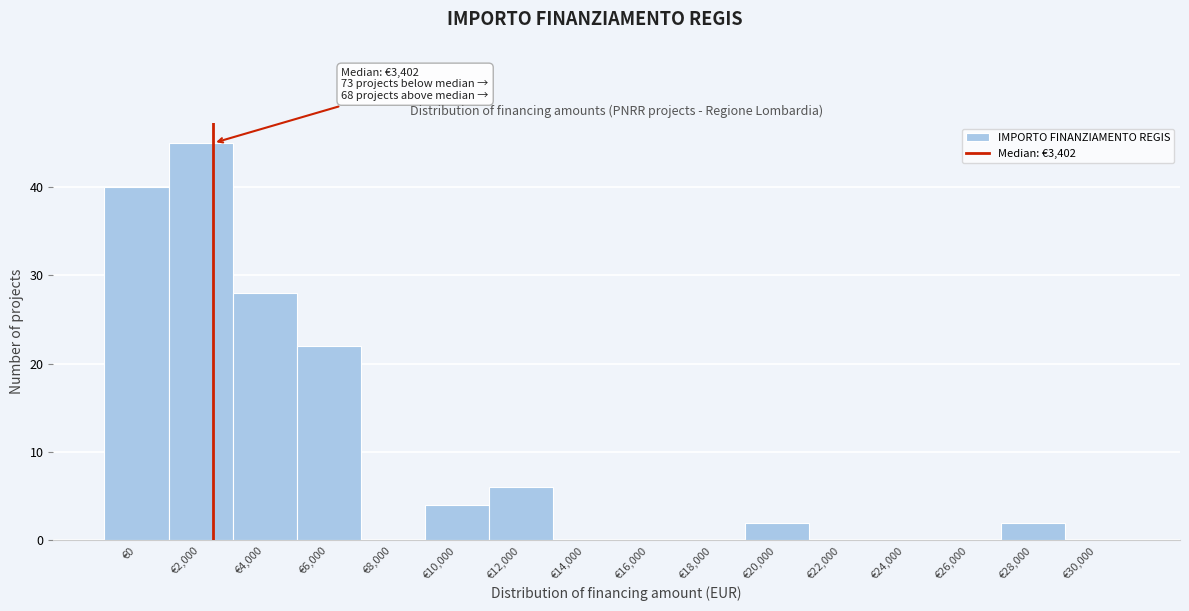

Reading left to right, what are all the values shown in this chart?

€0=40	€2,000=45	€4,000=28	€6,000=22	€8,000=0	€10,000=4	€12,000=6	€14,000=0	€16,000=0	€18,000=0	€20,000=2	€22,000=0	€24,000=0	€26,000=0	€28,000=2	€30,000=0